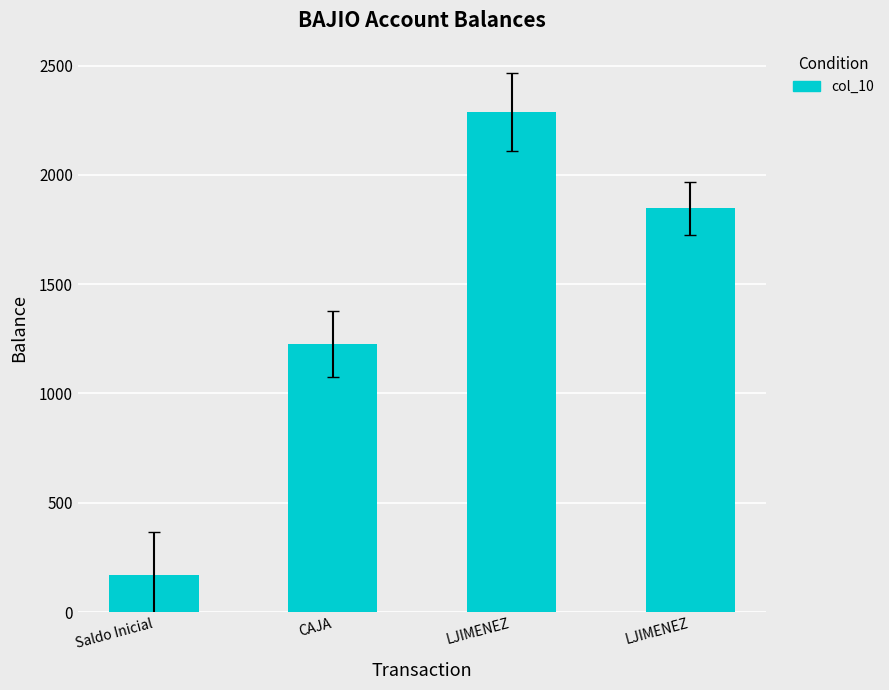

Where is the data nearest to the value 1227?

CAJA